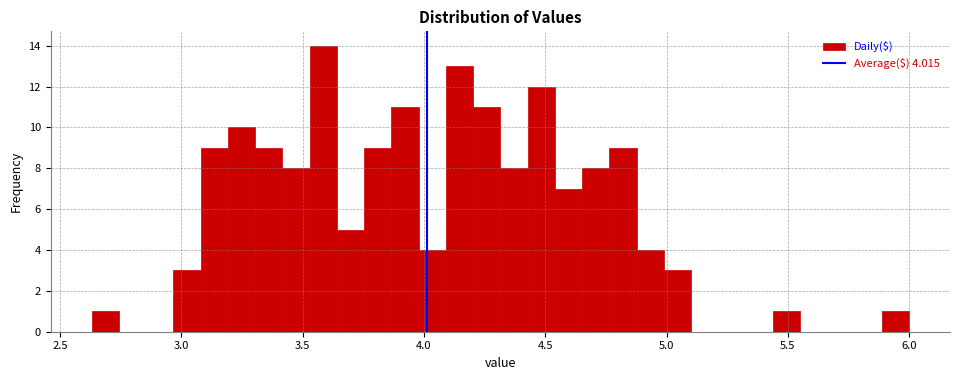

Read against the x-axis, roughly where is the centre of the tallest bar?

3.60